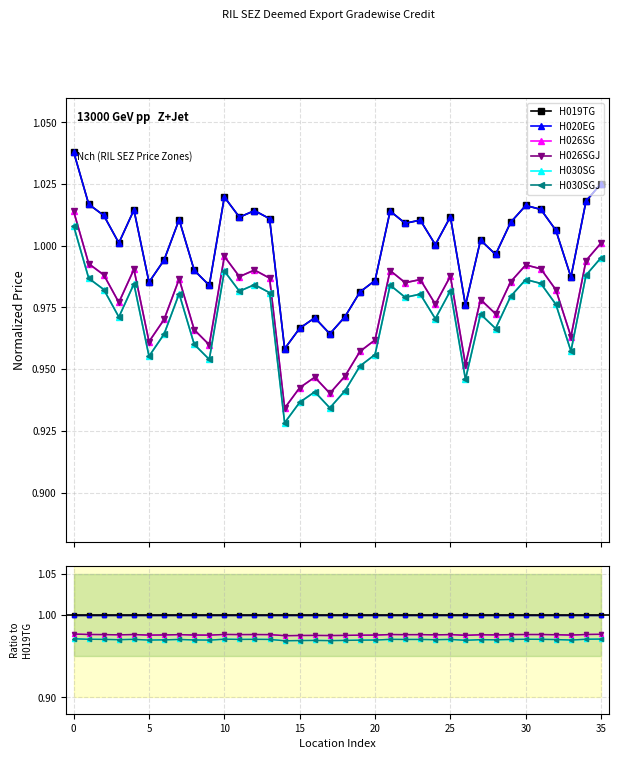

True or false: H026SGJ and H030SGJ intersect in this chart.

False